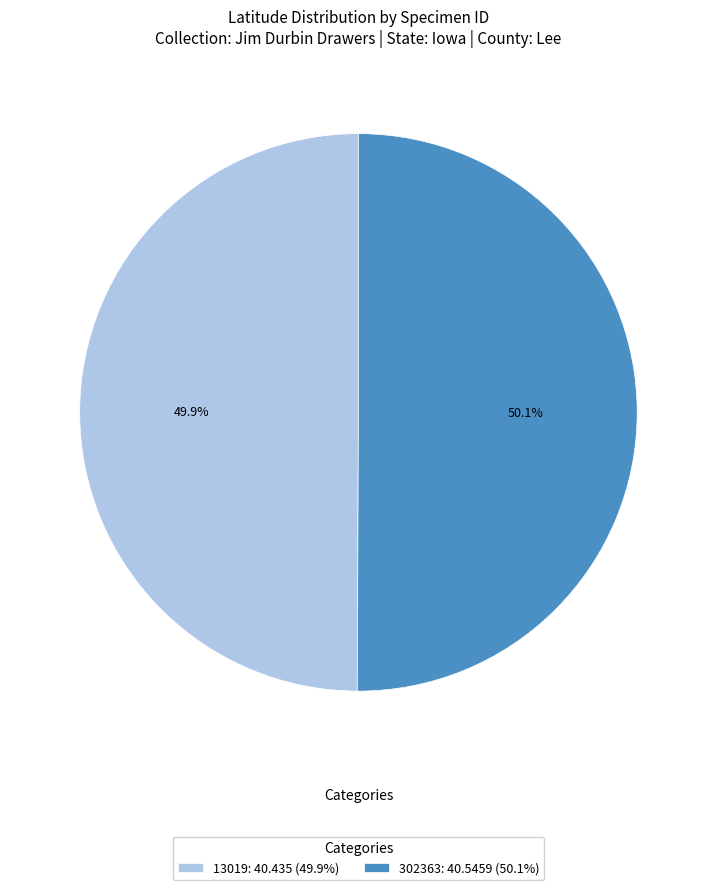

To the nearest percent, what percentage of the pie is 302363?

50%